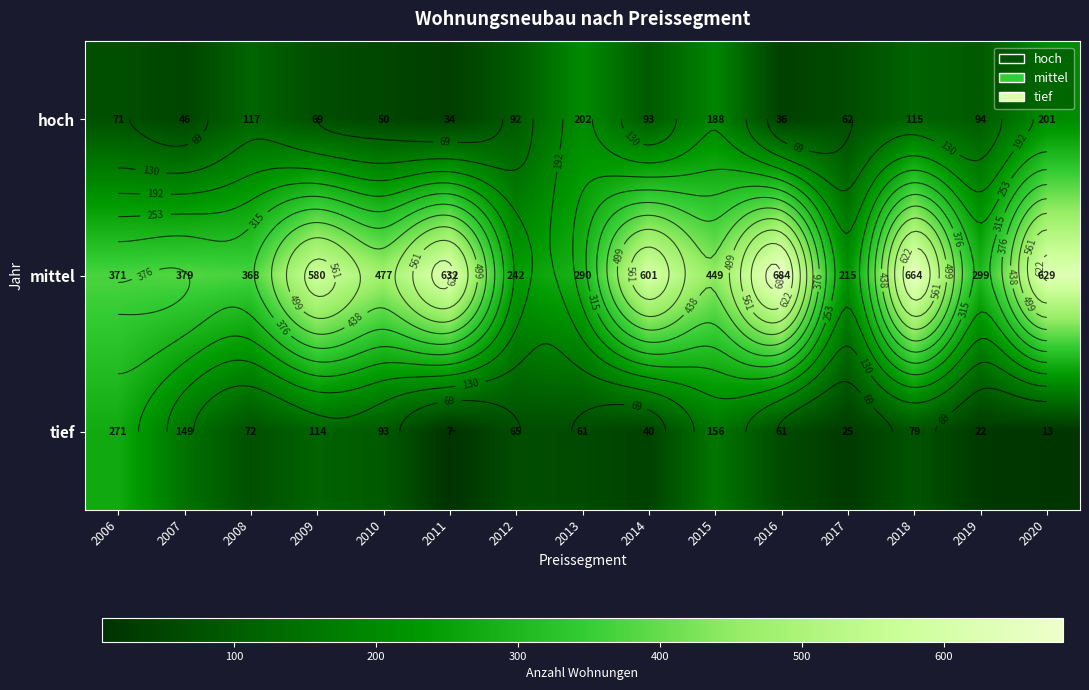

Is it true that tief equals 4.1 at 2011?

False